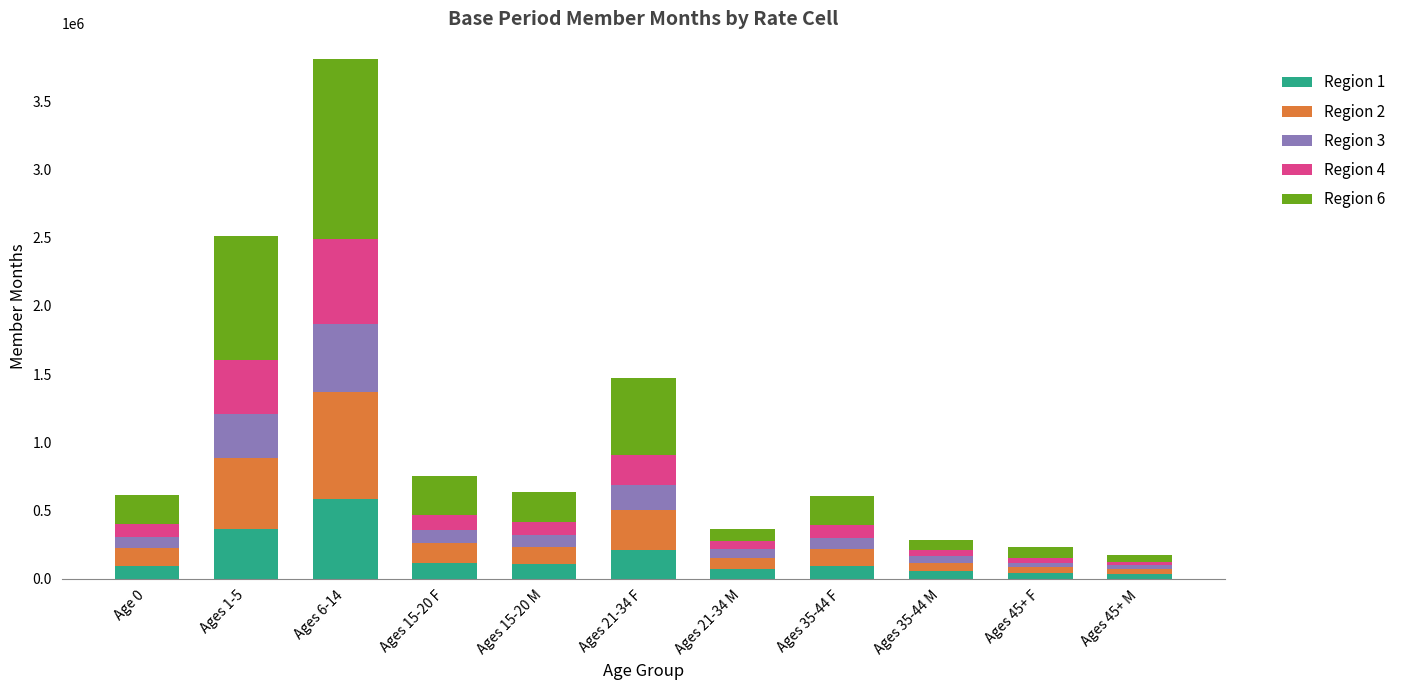

How many distinct data groups are displayed?

5